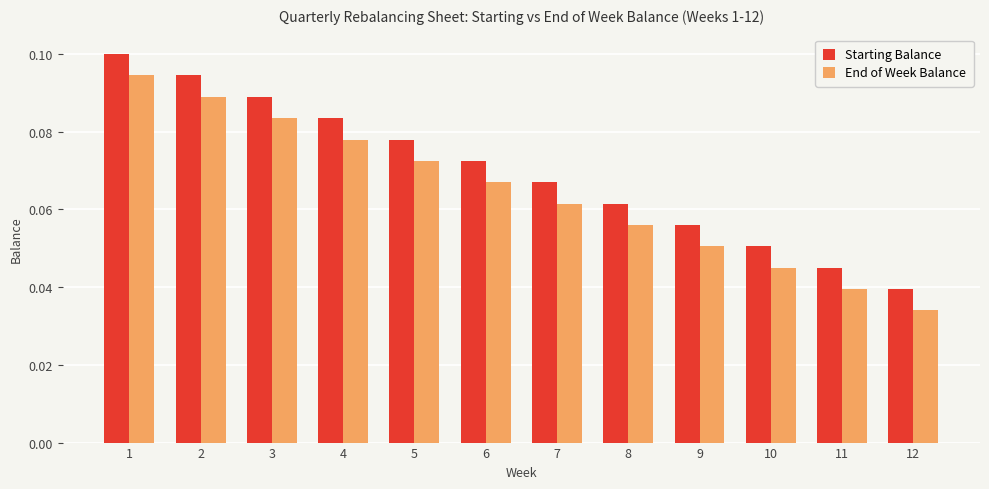

List the series in order of their peak value, lowest first.

End of Week Balance, Starting Balance